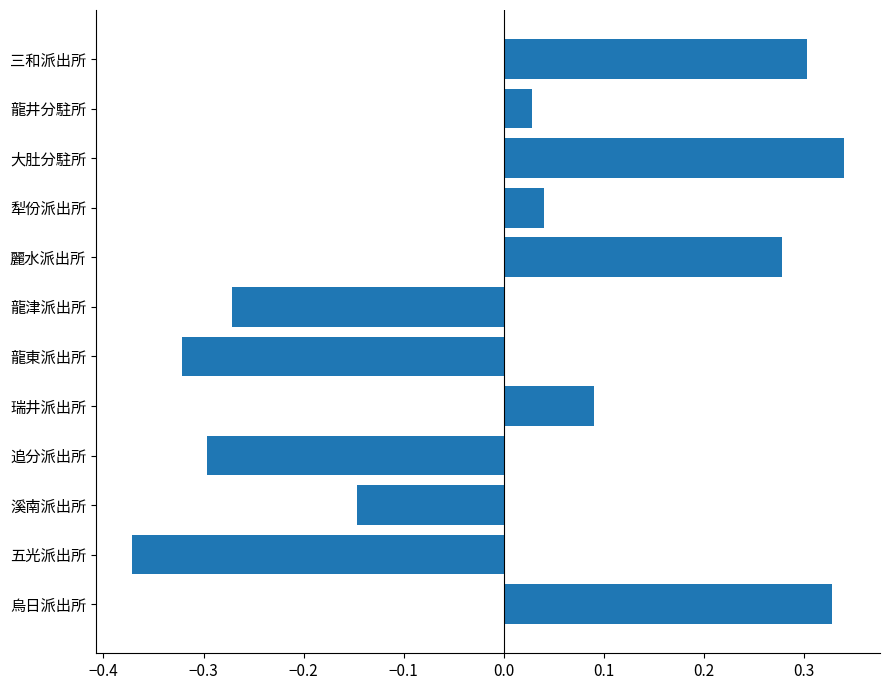

Count the number of categories in the chart.

12